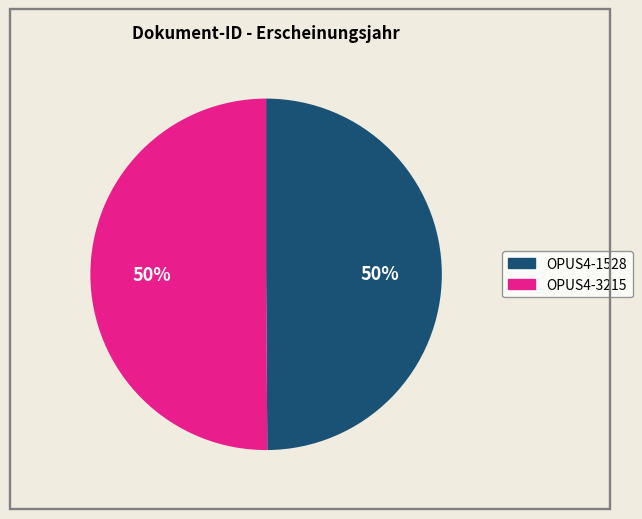

True or false: OPUS4-1528 accounts for 44% of the total.

False